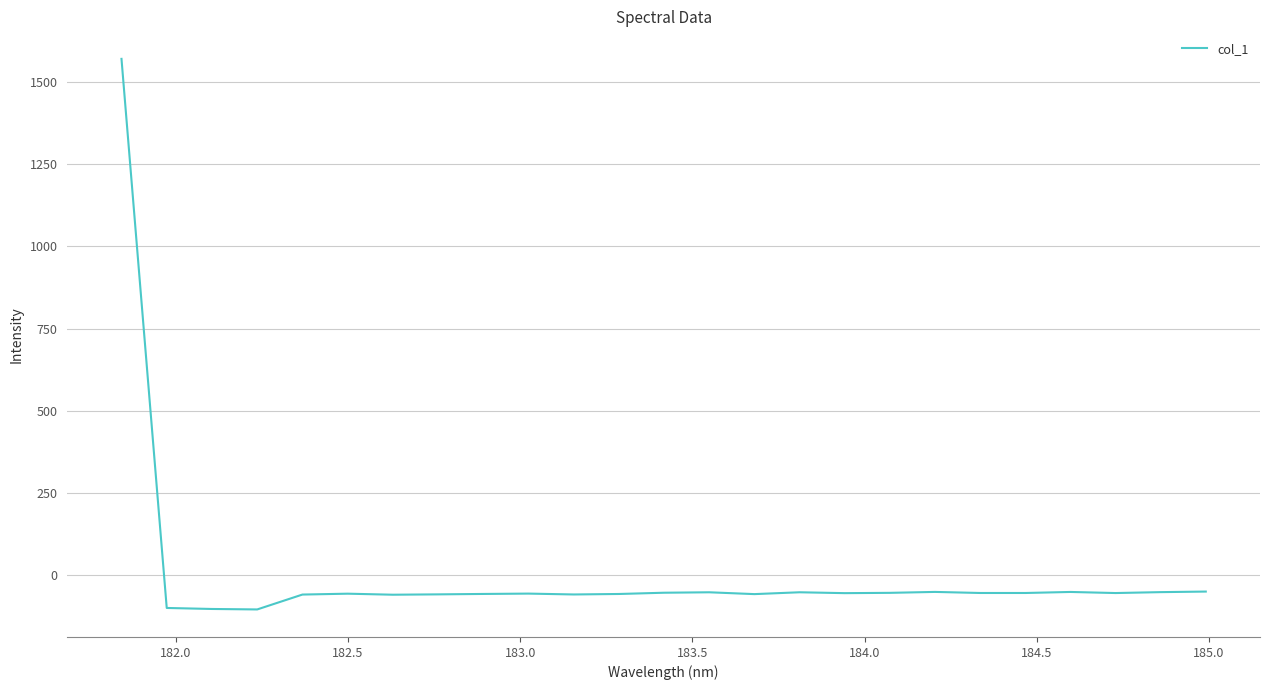

What is the difference between the maximum and minimum values?

1675.4